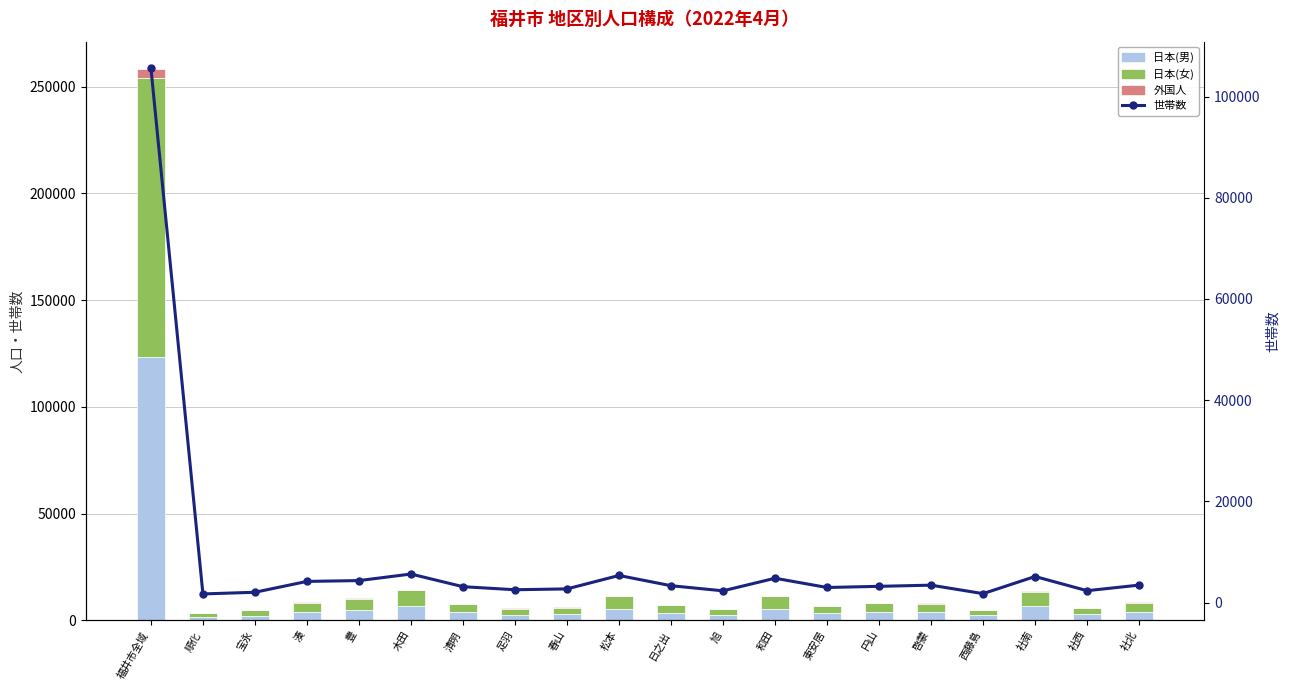

What is the spread (max minus min) of values at 和田?

5578